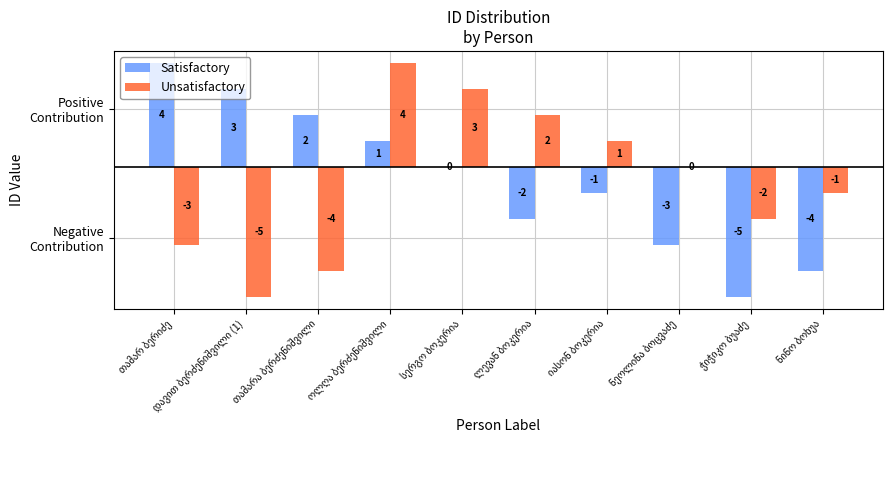

What are all the series names shown in the legend?

Satisfactory, Unsatisfactory